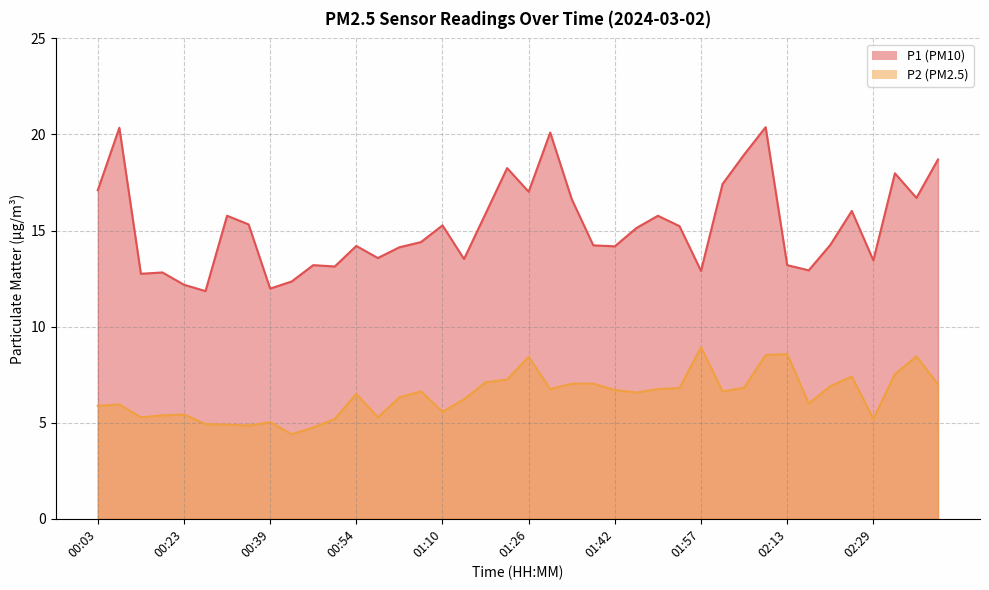

What is the difference between the P2 values at 02:33 and 01:38?

0.5